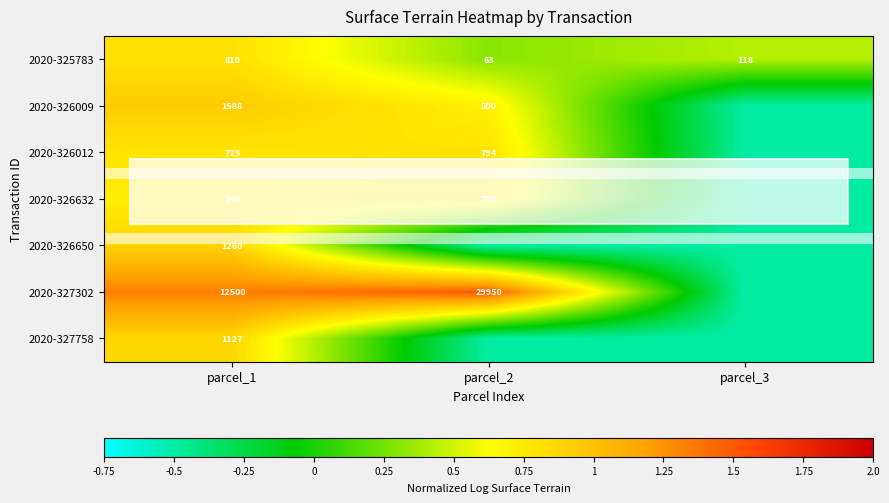

The value of 2020-327302 at parcel_2 is 53622.2. True or false?

False